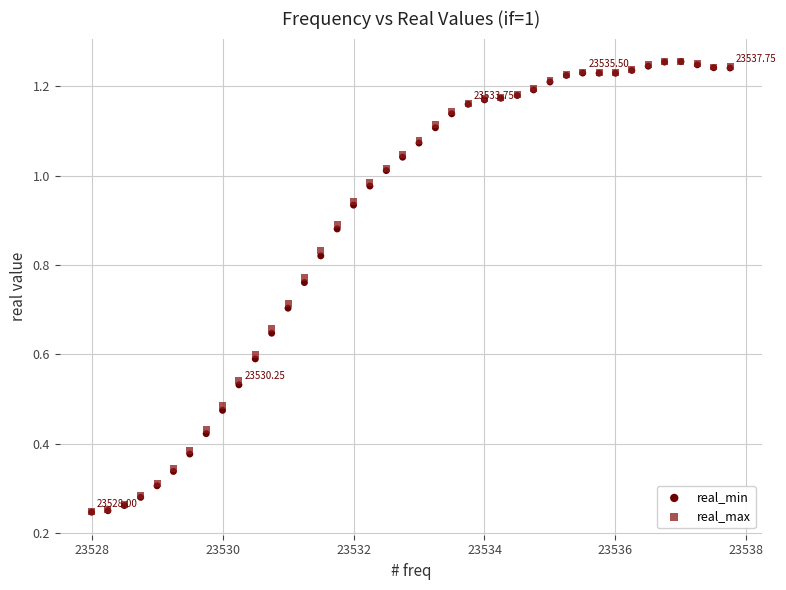

What are all the series names shown in the legend?

real_min, real_max